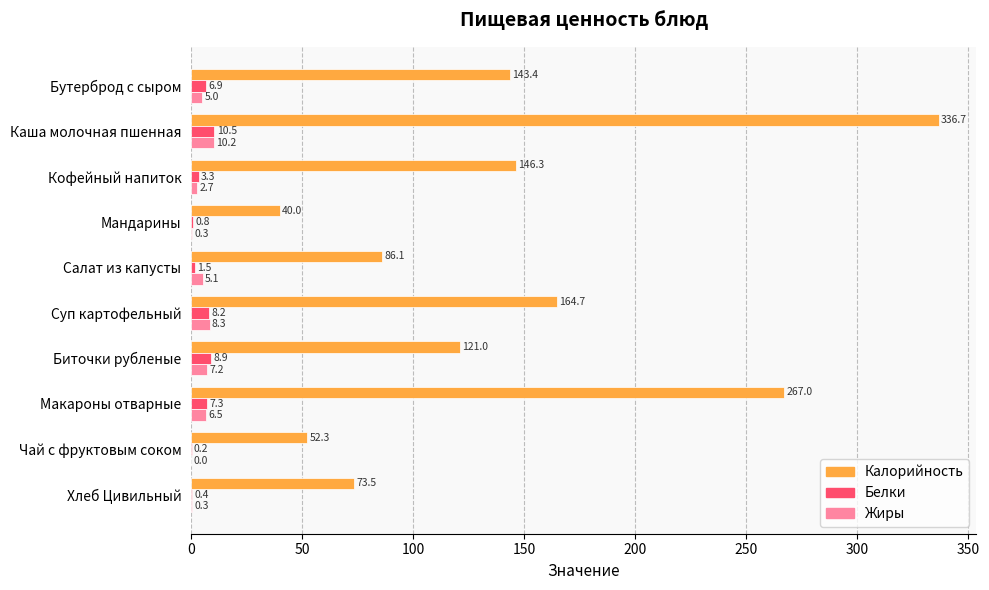

What is the approximate value of Жиры at Биточки рубленые?

7.2